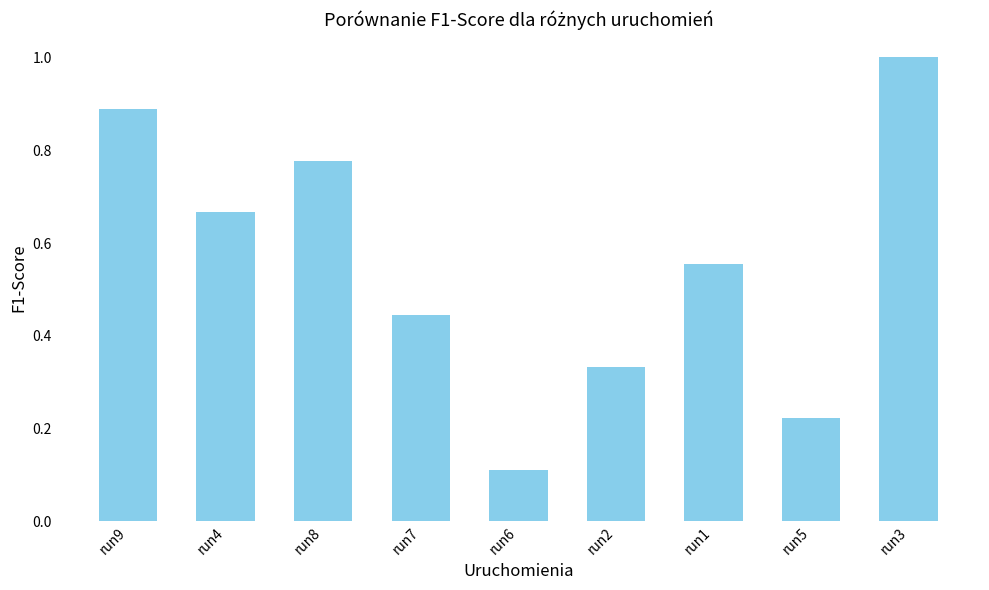

What is the greatest value displayed?

1.0